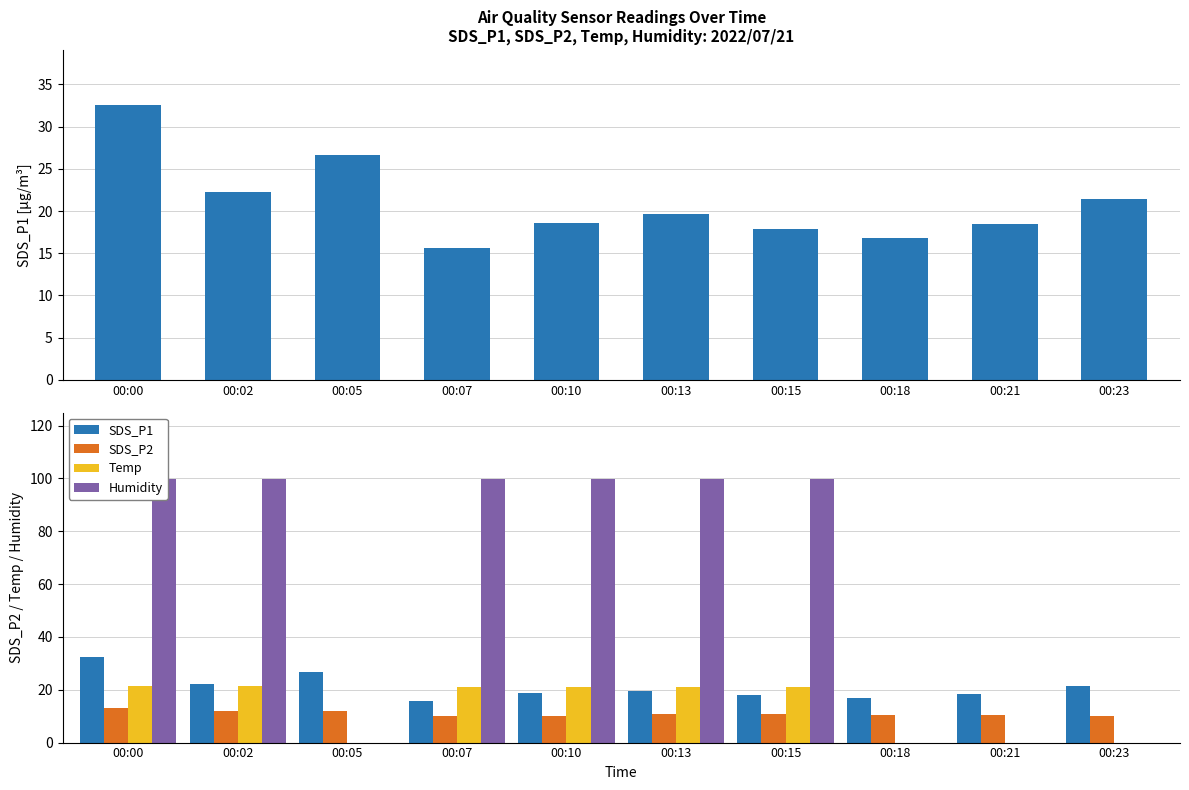

What is the spread (max minus min) of values at 00:07?

89.9